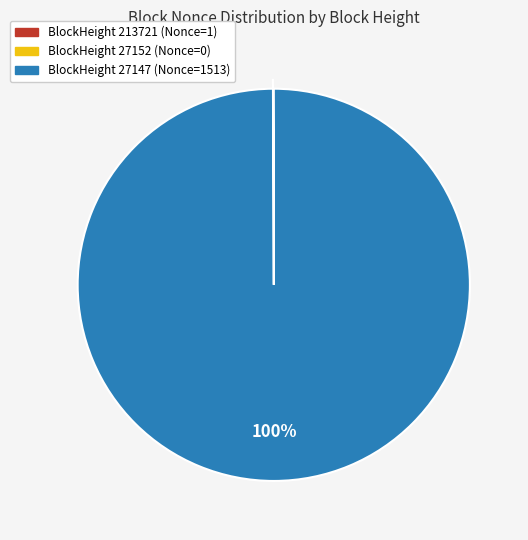

True or false: BlockHeight 27147 (Nonce=1513) accounts for 90% of the total.

False